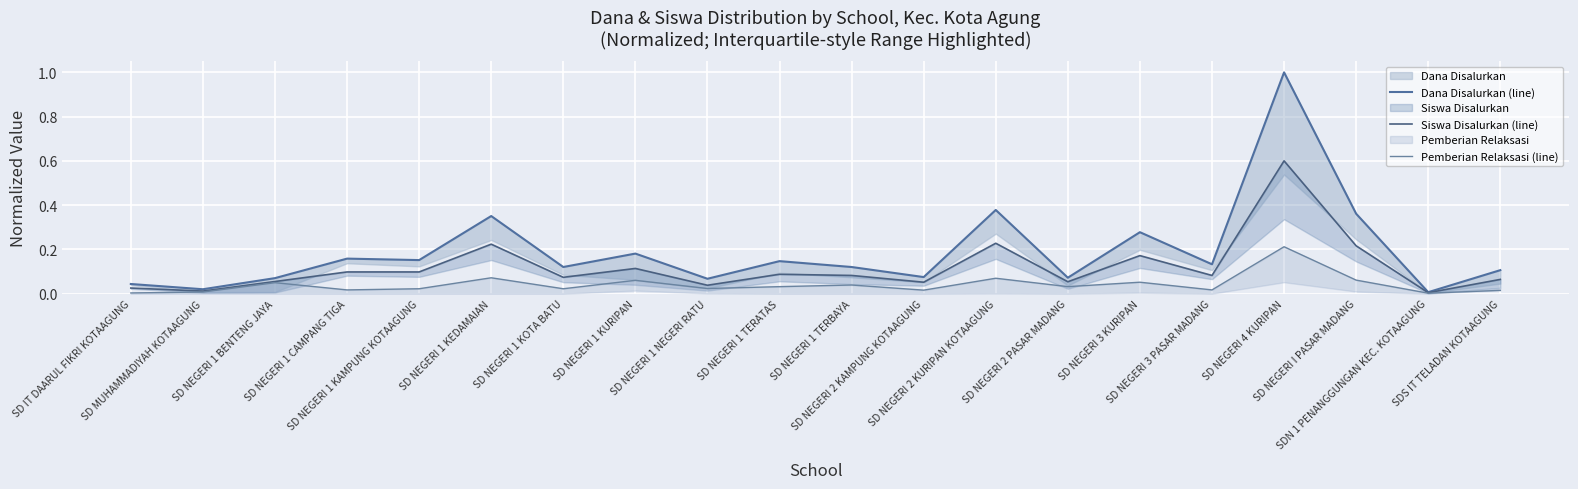

In Dana Disalurkan (line), how many points are higher than both neighbors (excluding endpoints)?

7